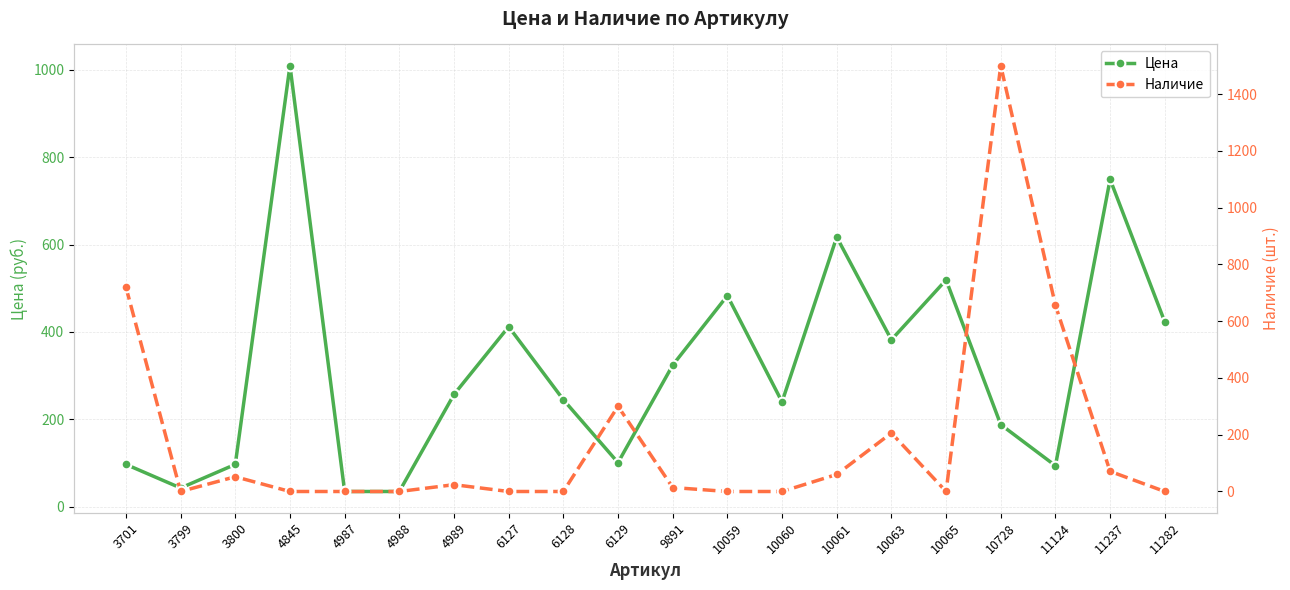

True or false: Наличие and Цена cross at least once.

True